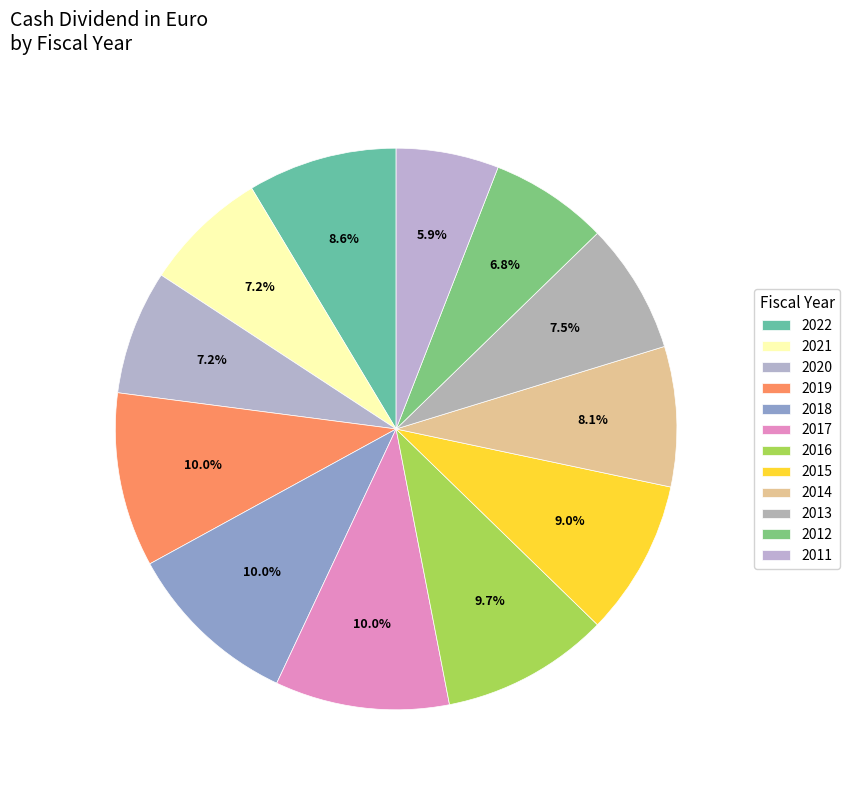

Rank the categories by value from highest to lowest.

2019, 2018, 2017, 2016, 2015, 2022, 2014, 2013, 2021, 2020, 2012, 2011